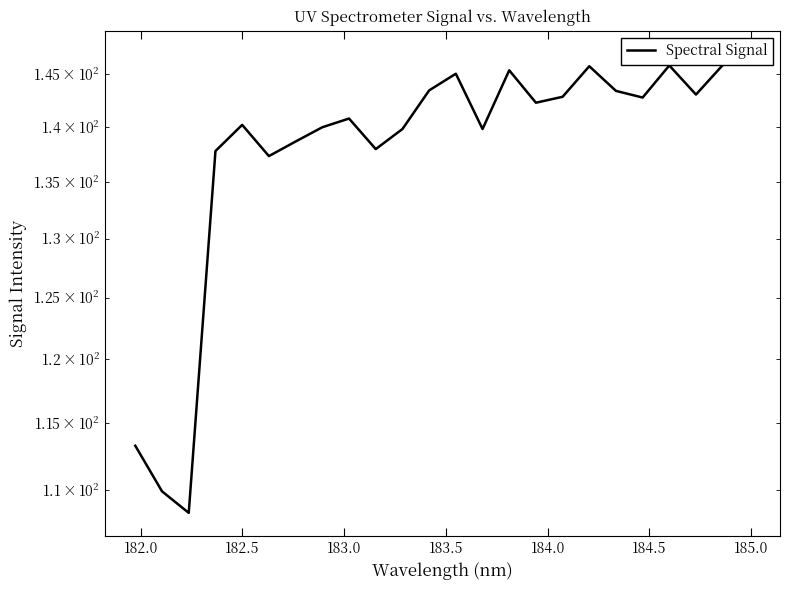

True or false: the data has more than 2 interior local peaks.

True